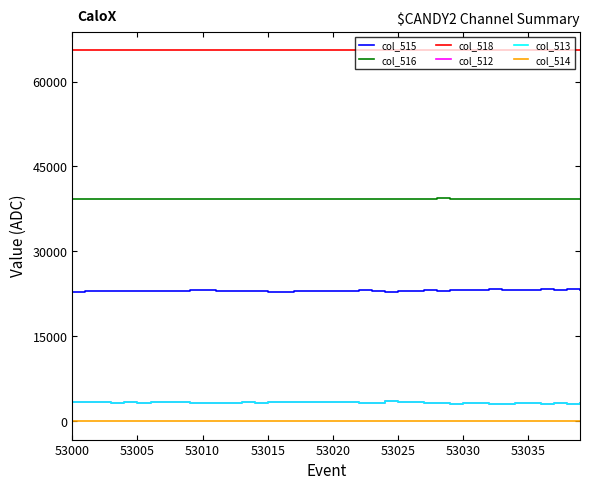

Which series has the largest total across all categories?

col_518